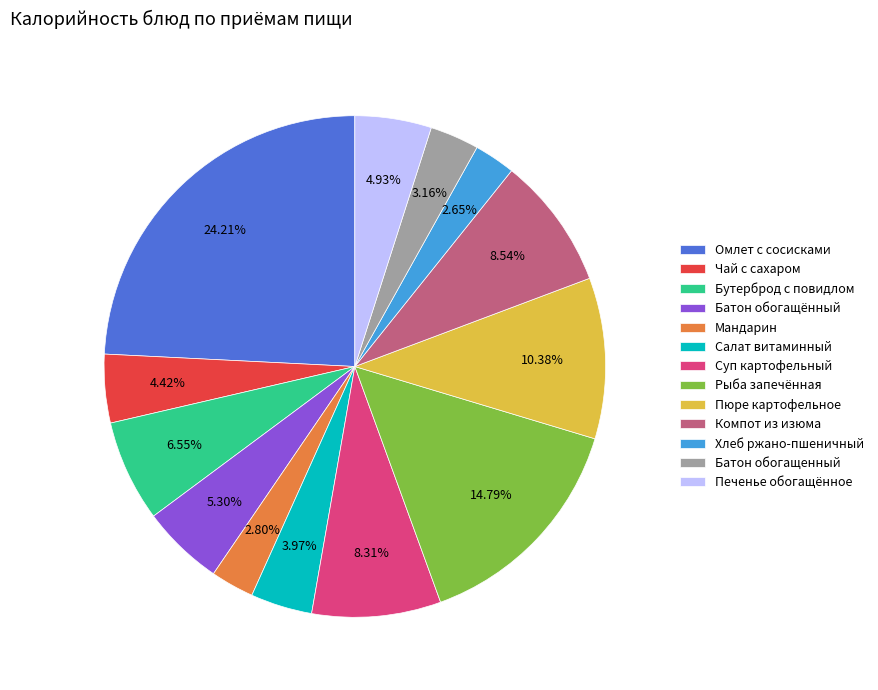

Which slice is the largest?

Омлет с сосисками